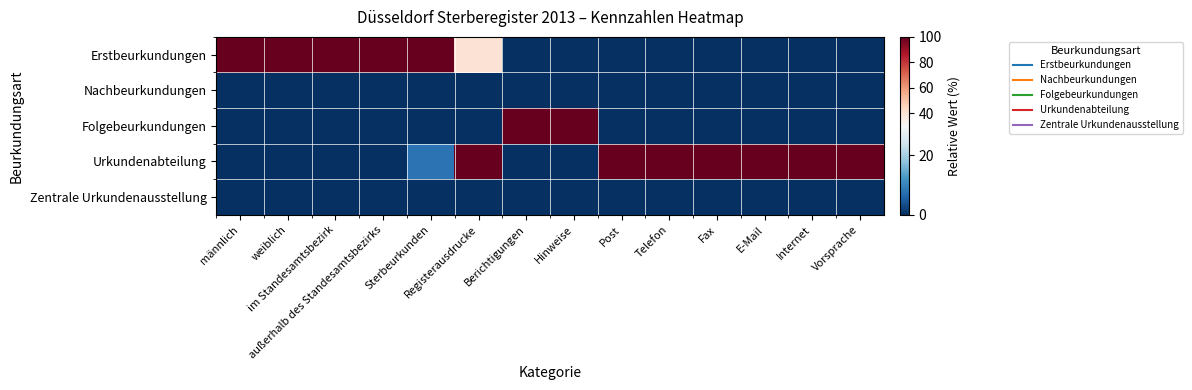

Rank the series by their maximum value, from highest to lowest.

Erstbeurkundungen, Folgebeurkundungen, Urkundenabteilung, Nachbeurkundungen, Zentrale Urkundenausstellung